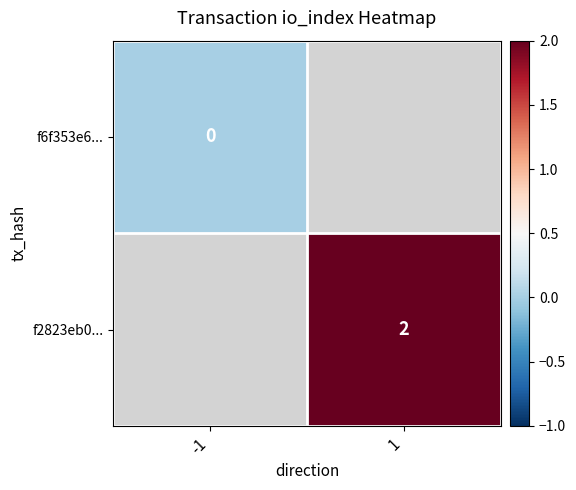

True or false: f2823eb0... has a value of 2 at 1.

True